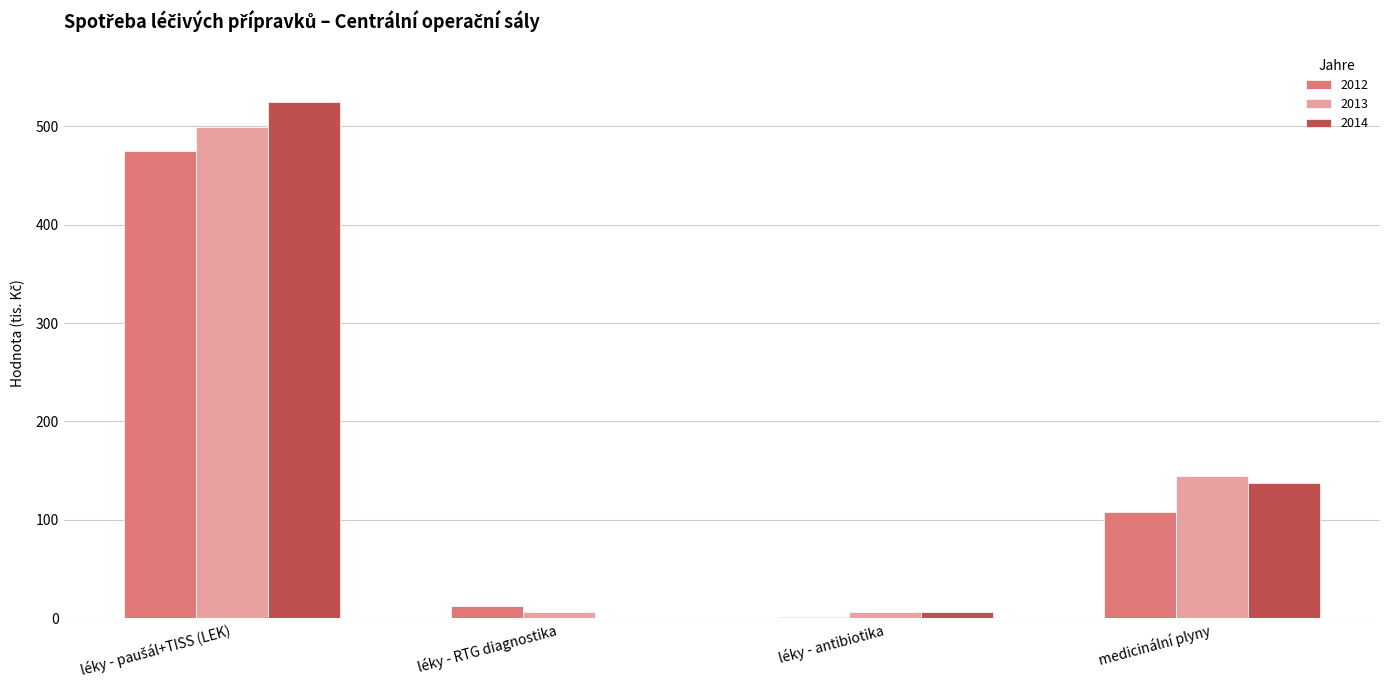

Is it true that 2014 equals 0.0 at léky - RTG diagnostika?

True